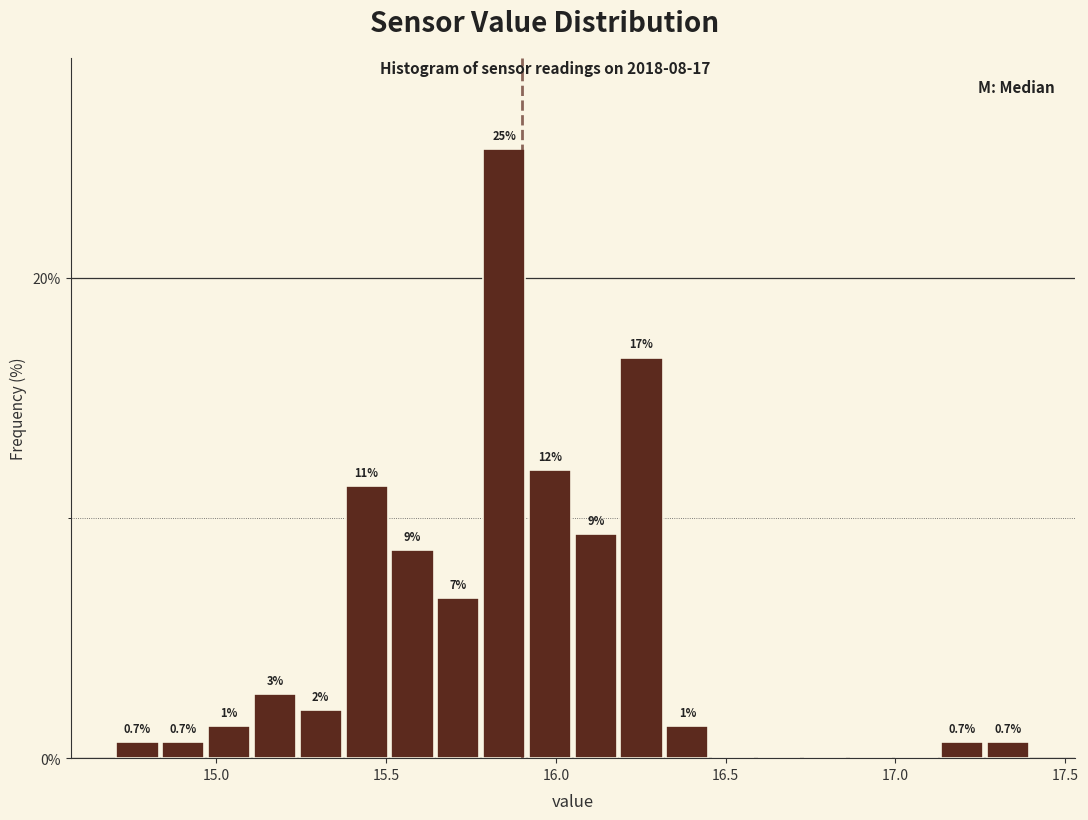

Read against the x-axis, roughly where is the centre of the tallest bar?

15.85